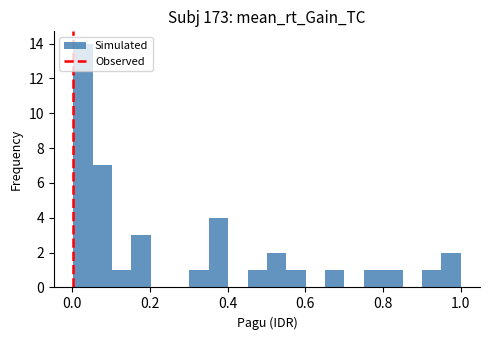

Read against the x-axis, roughly where is the centre of the tallest bar?

0.02